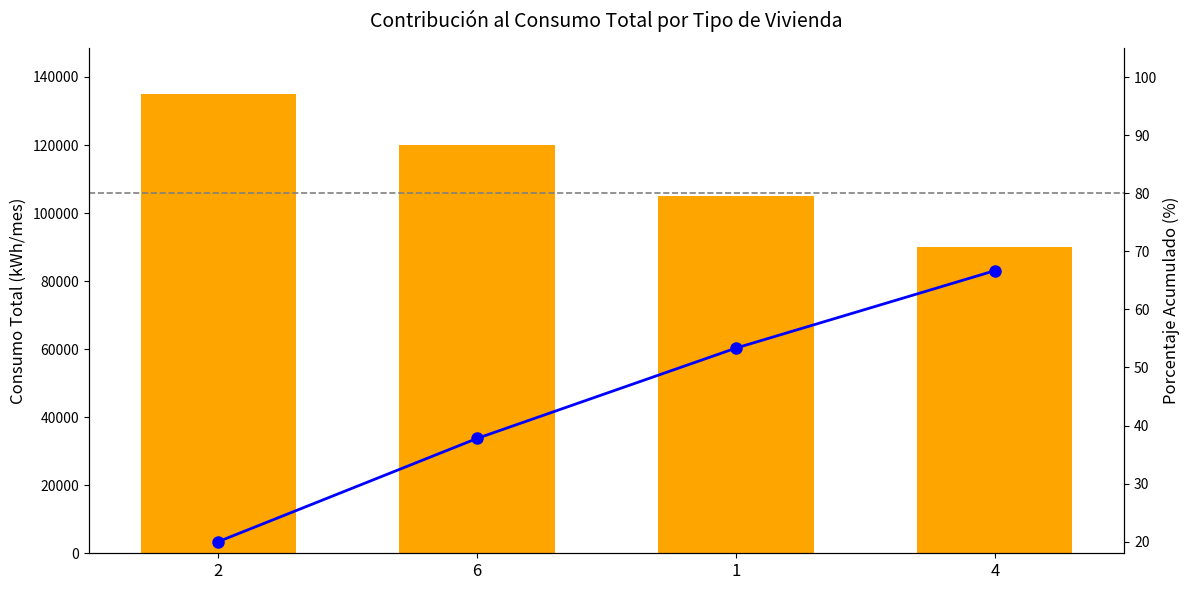

Reading left to right, what are all the values shown in this chart?

Consumo Total: 135000.0	120000.0	105000.0	90000.0
Porcentaje Acumulado: 20.0	37.8	53.3	66.7